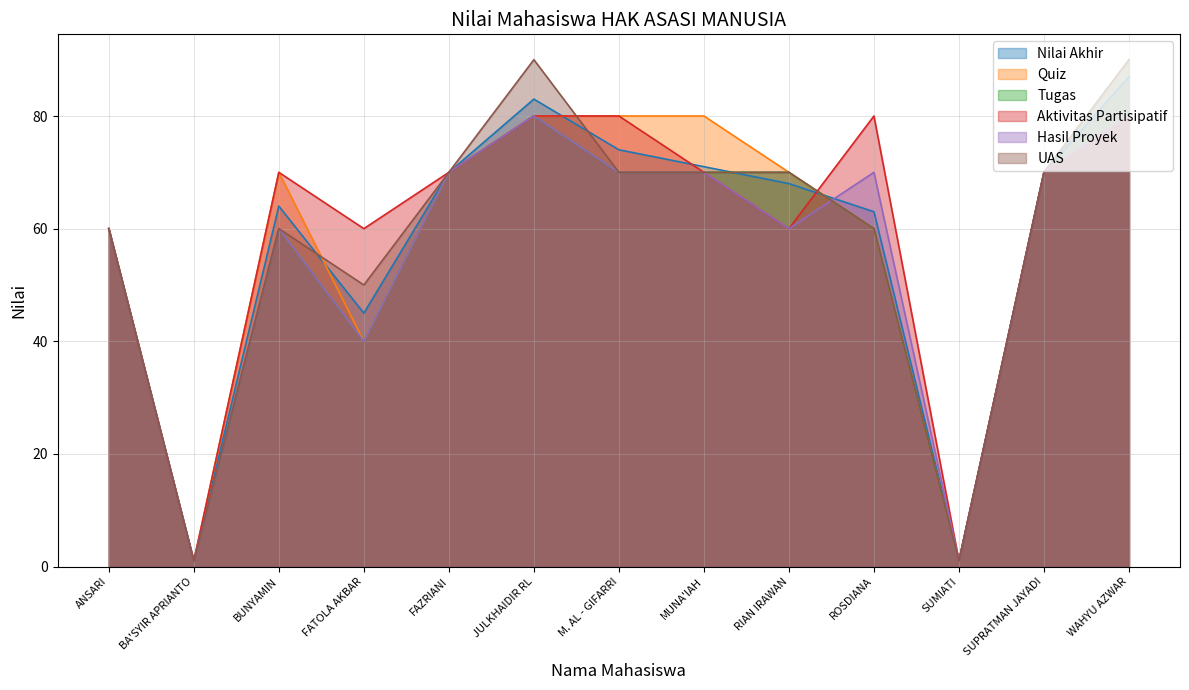

What is the sum of all Quiz values?

762